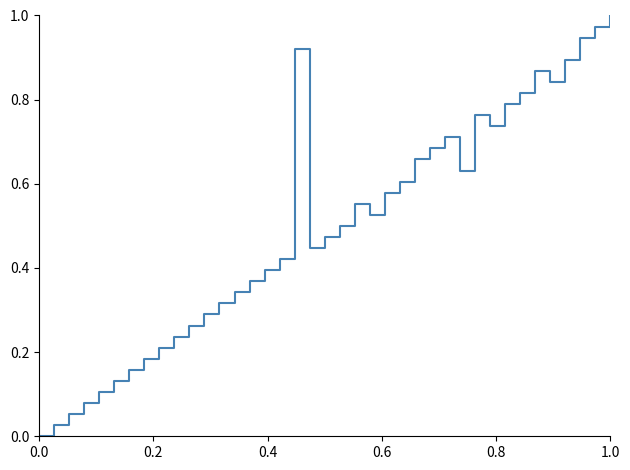

How many interior local valleys (lower than both neighbors) does the data have?

5